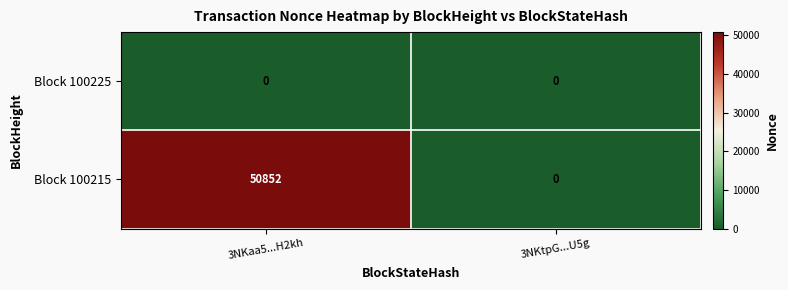

How many values in the Block 100215 series are below 50852?

1